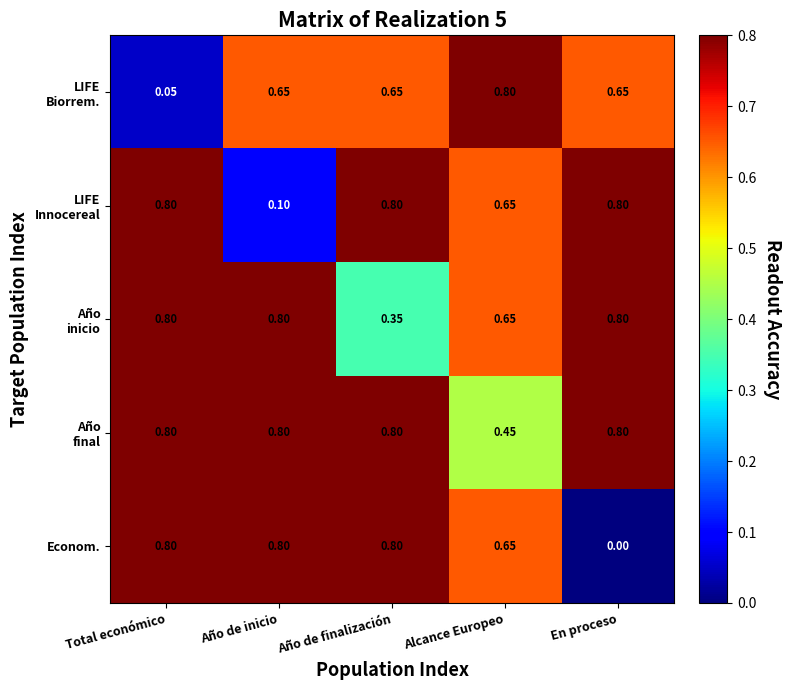

Which series has the largest range (max minus min)?

Econom.